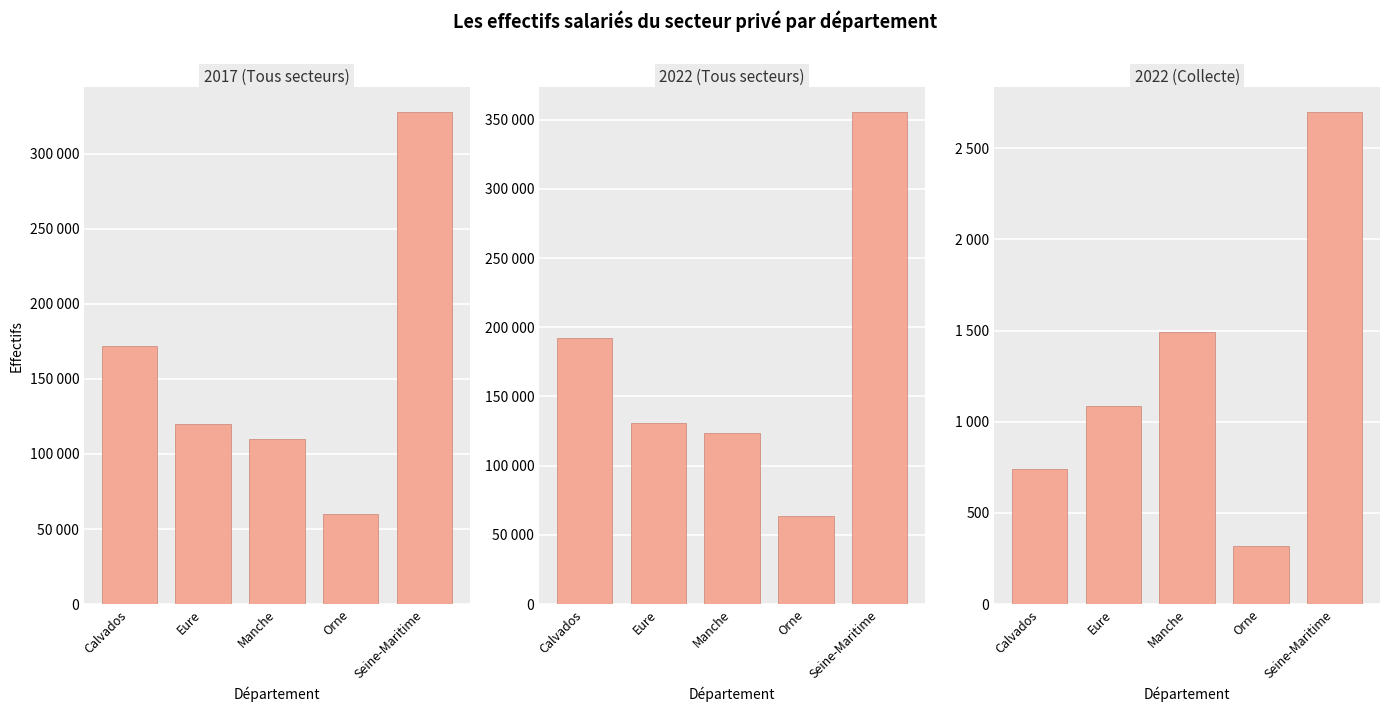

Which series changed the most between Manche and Orne?

2022 (Tous secteurs)